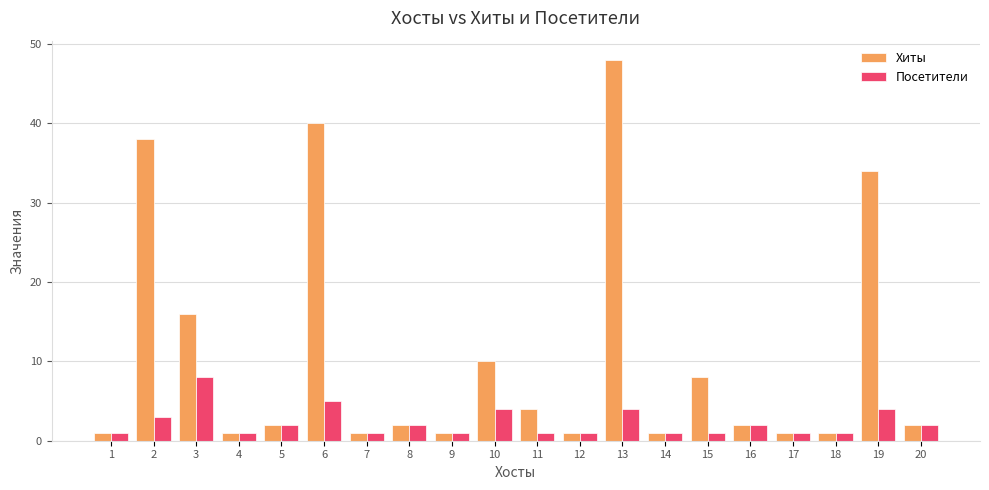

How many data points does each series have?

20